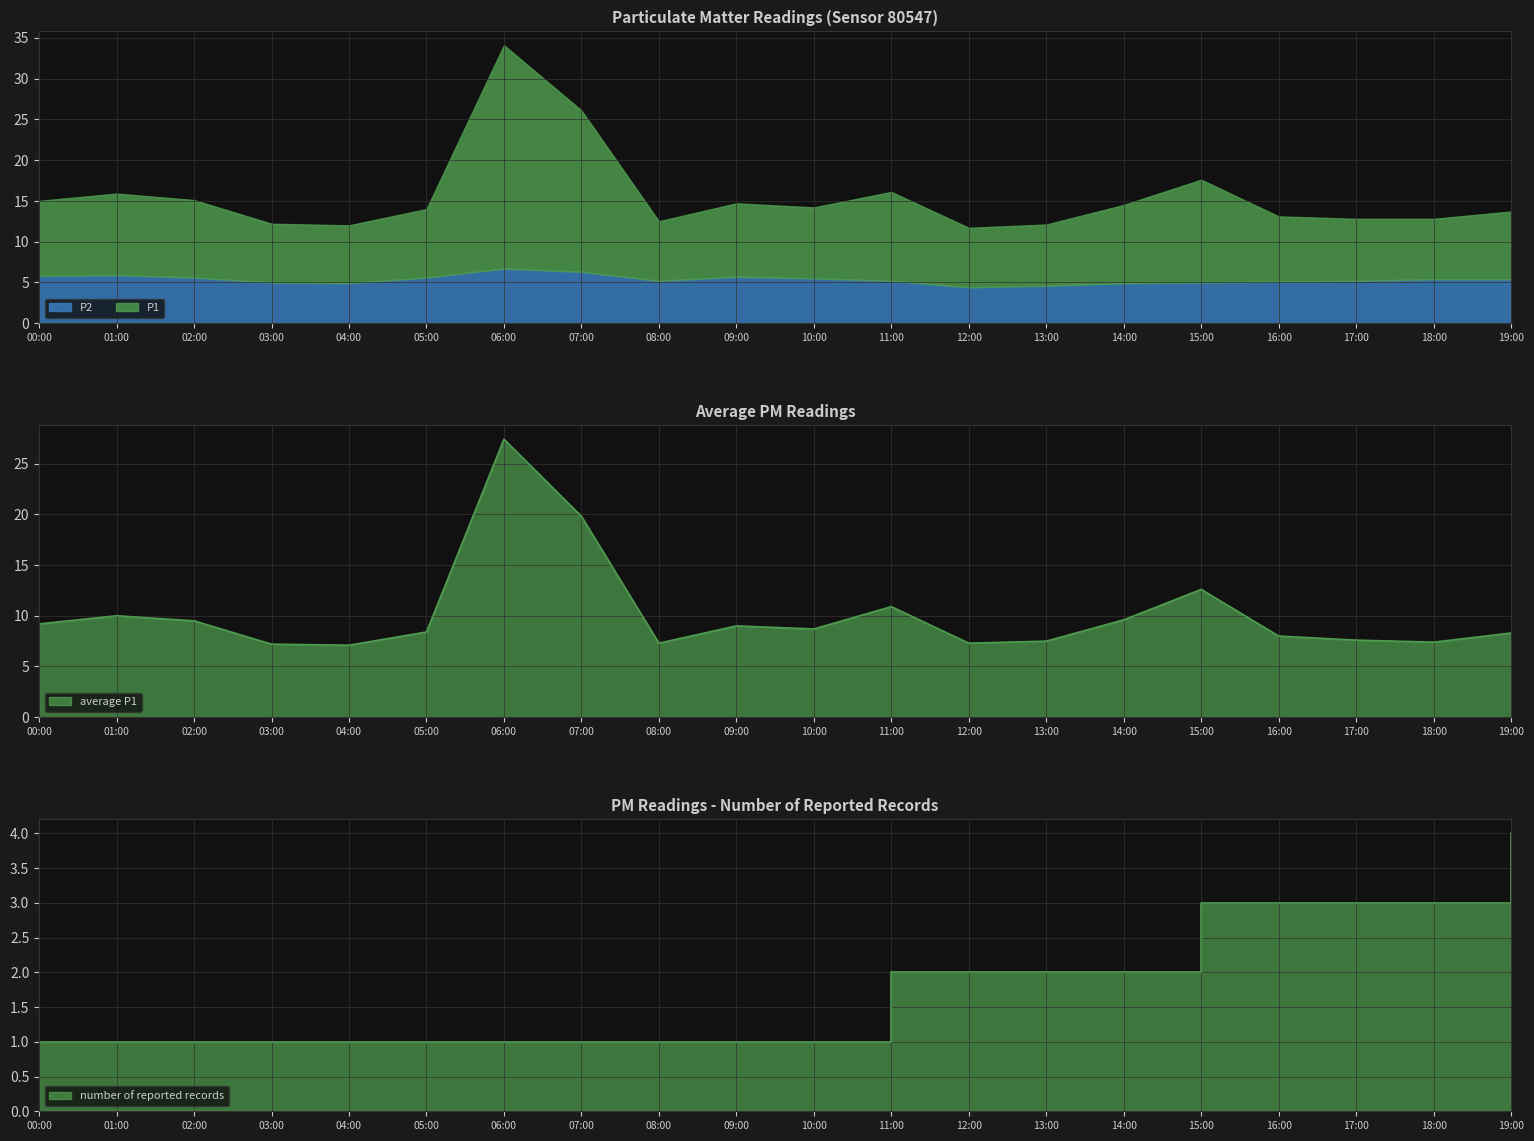

What is the difference between the second highest and minimum values?

12.7